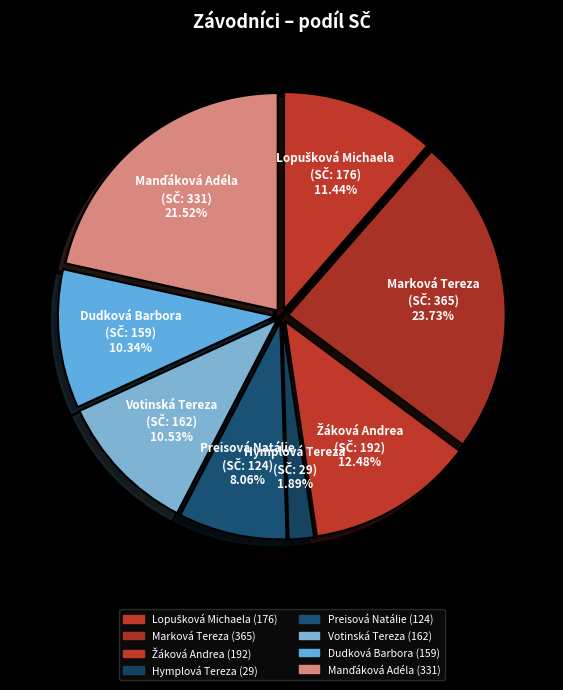

How many slices are in this pie chart?

8